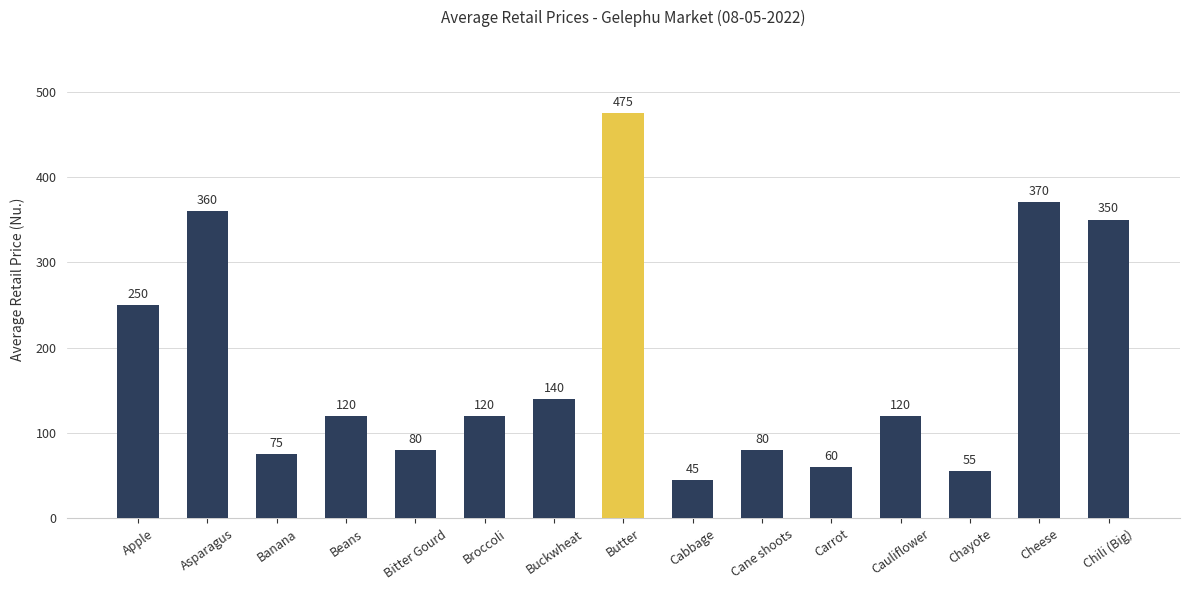

Does the chart contain any negative values?

No